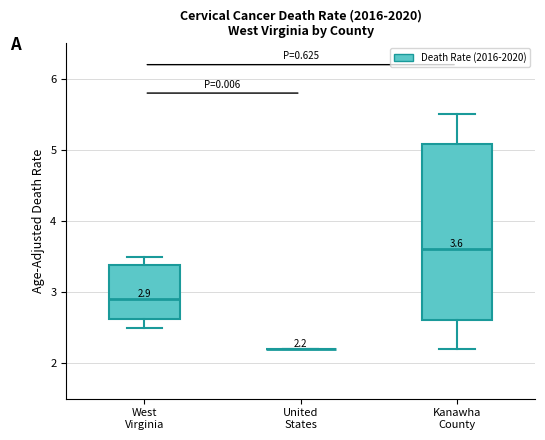

Which box is the tallest, from its lower edge to its upper edge?

Kanawha County